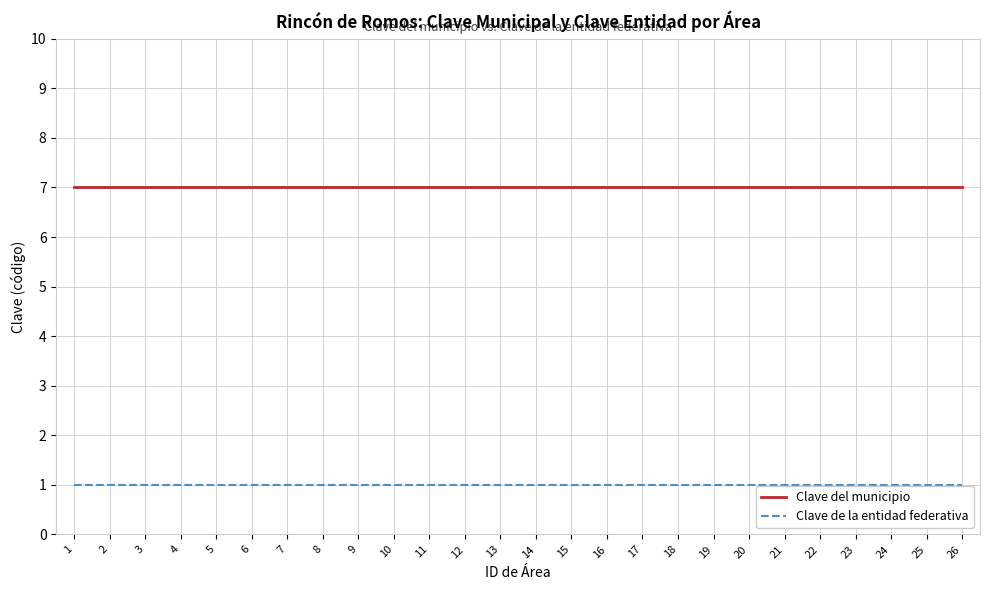

Does the chart have visible grid lines?

Yes